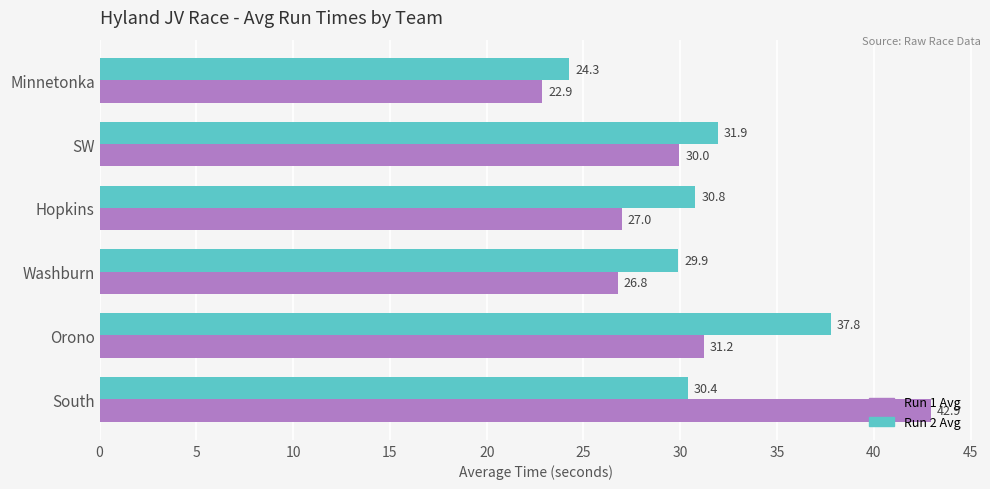

What is the lowest value of the Run 2 Avg series?

24.3